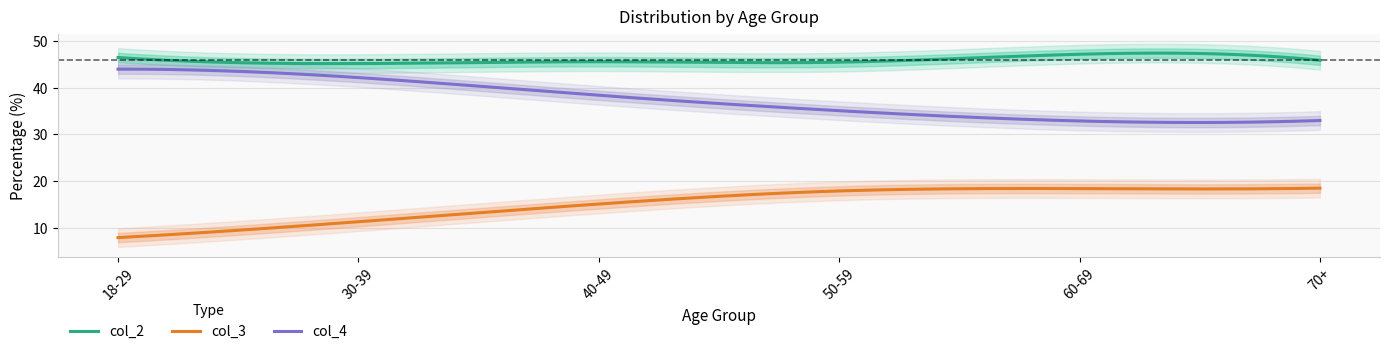

True or false: col_2 and col_4 intersect in this chart.

False